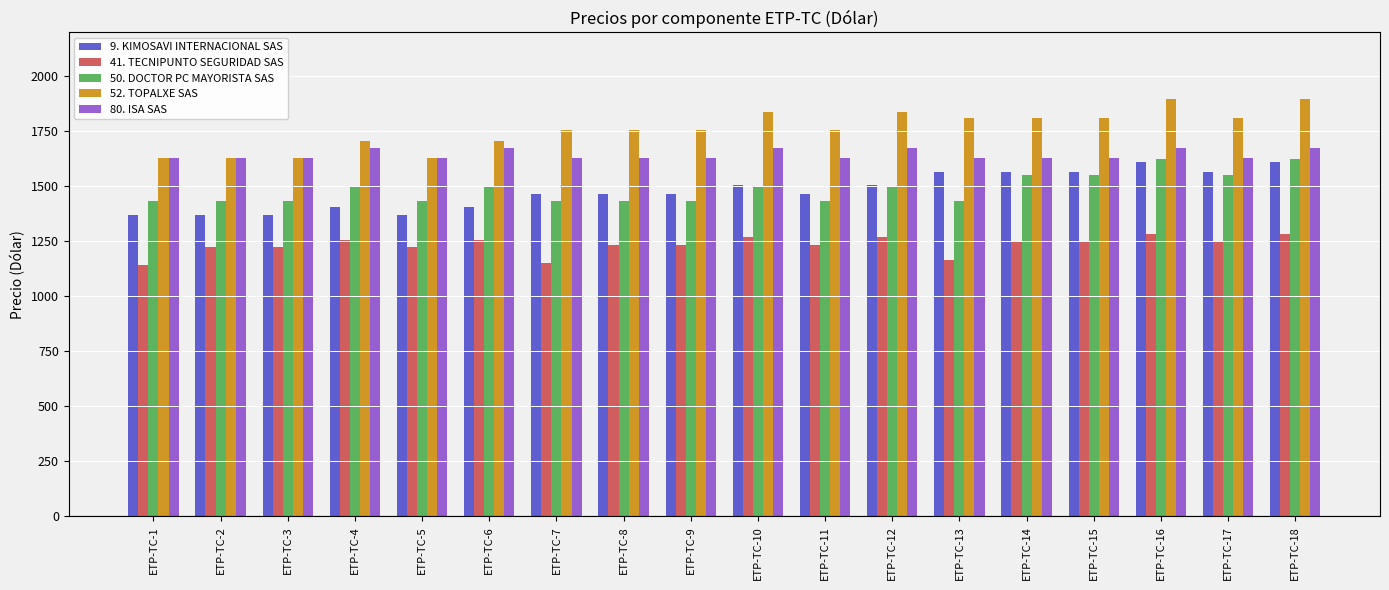

Which series has the largest total across all categories?

52. TOPALXE SAS